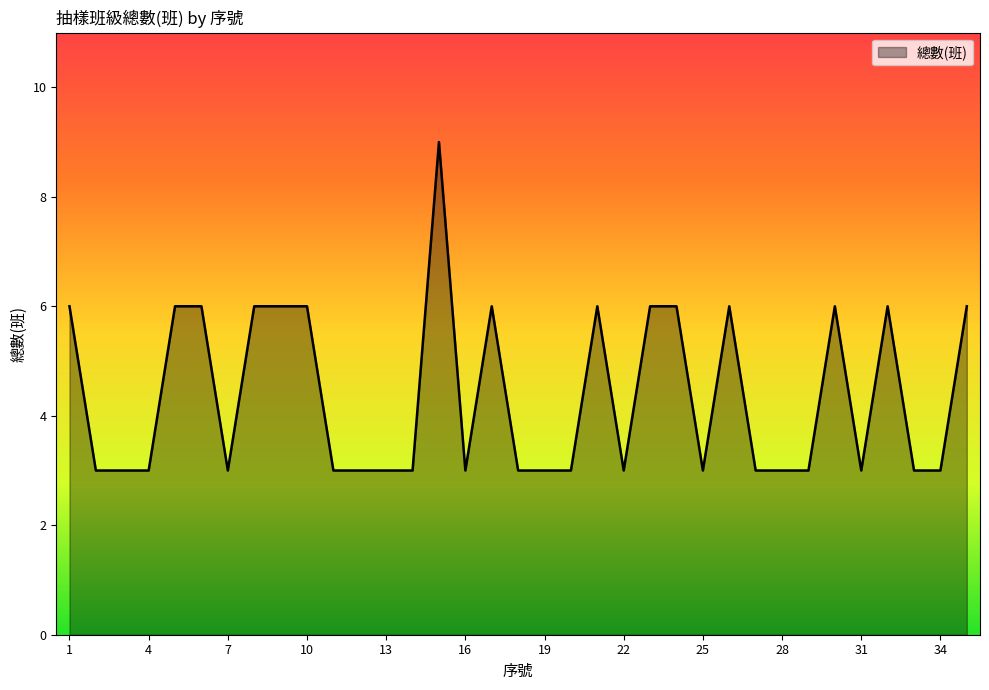

Reading left to right, list all the values displayed in this chart.

6	3	3	3	6	6	3	6	6	6	3	3	3	3	9	3	6	3	3	3	6	3	6	6	3	6	3	3	3	6	3	6	3	3	6